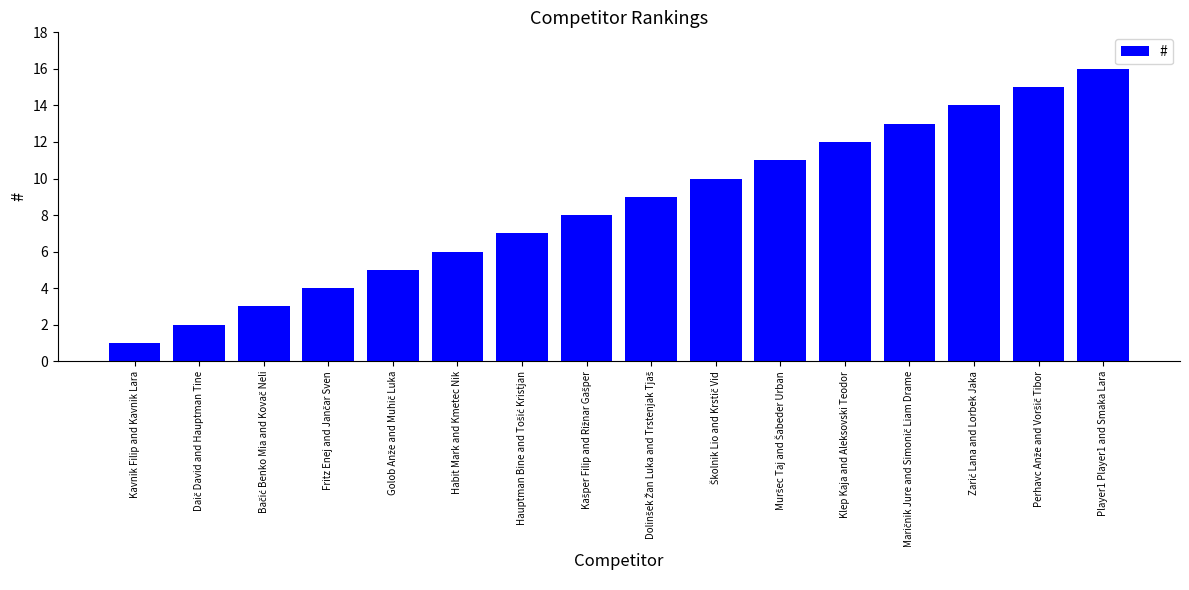

What position from the right is Kavnik Filip and Kavnik Lara?

16